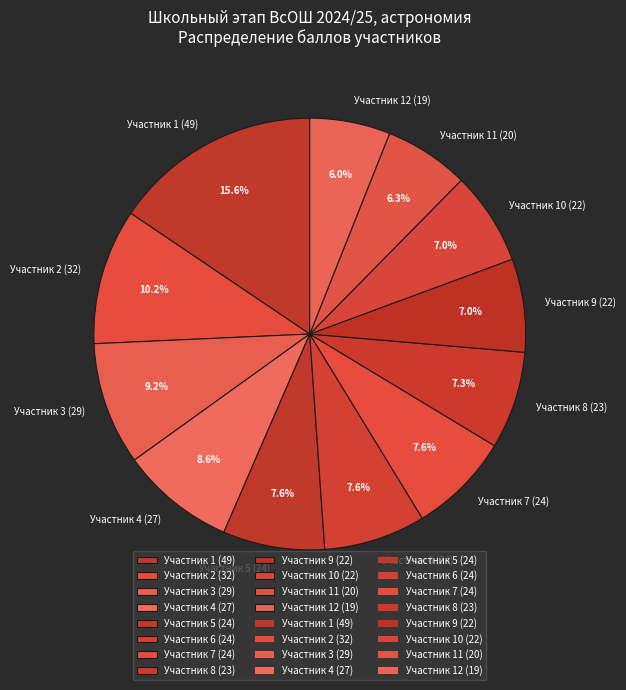

What is the largest slice in the pie chart?

Участник 1 (49)